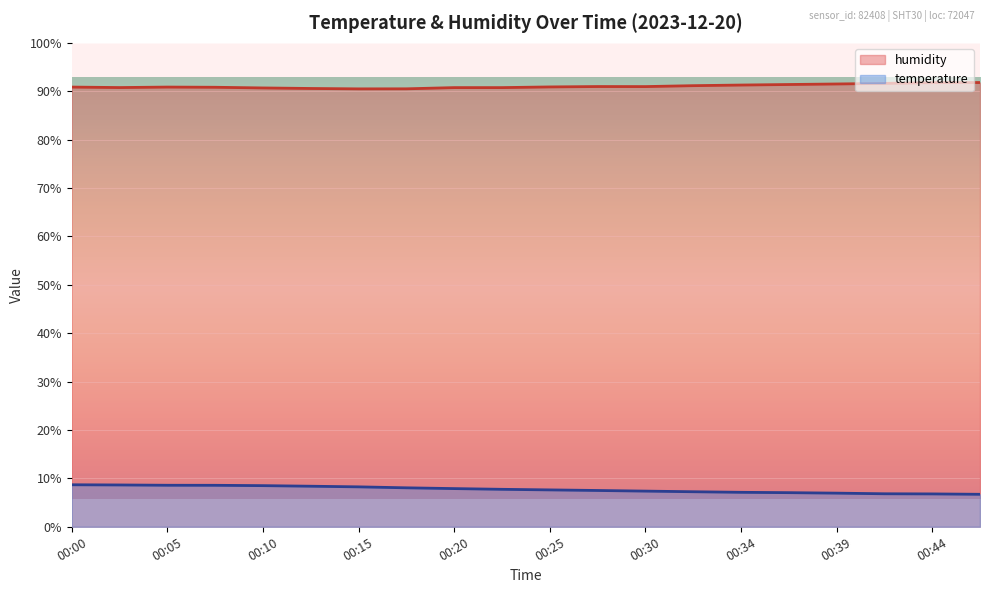

At which label does temperature first exceed 7?

00:00